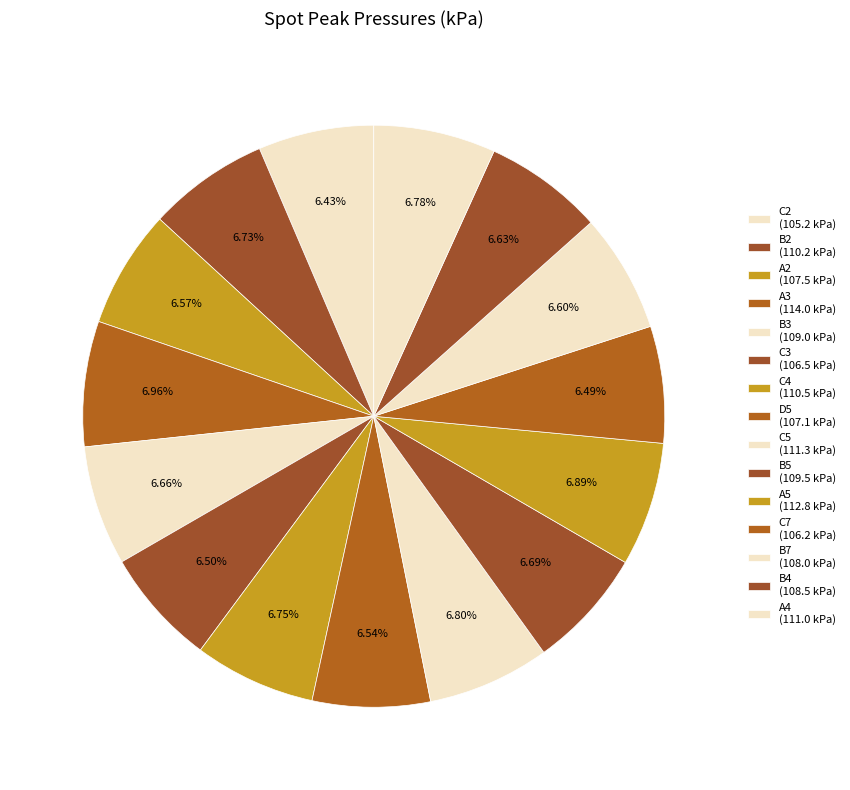

Is there a majority slice in this chart?

No